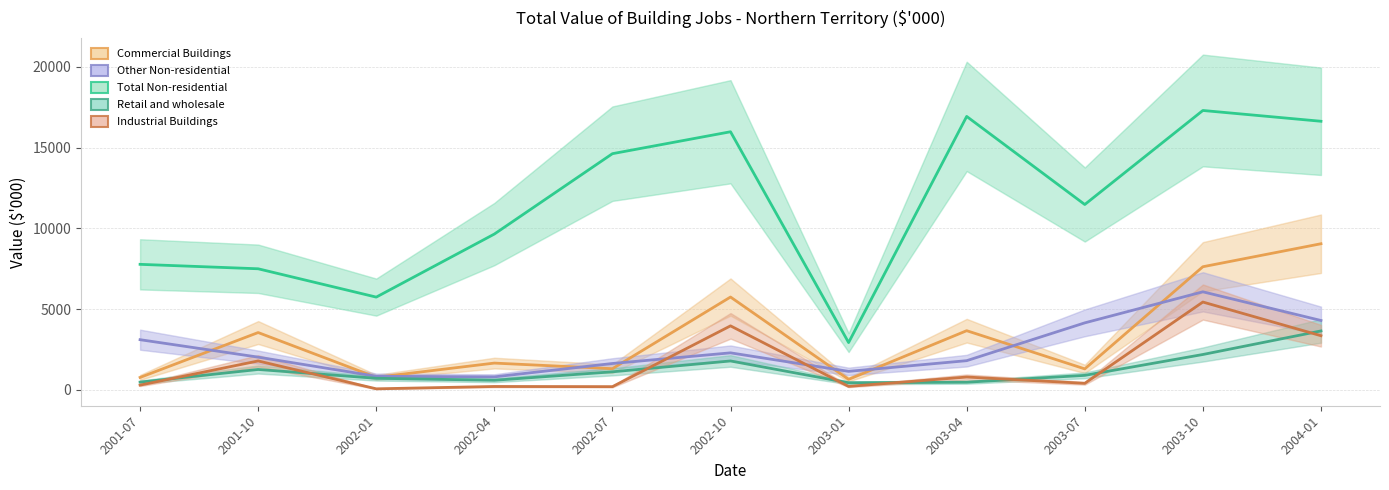

At which label does Total Non-residential first exceed 11471?

2002-07